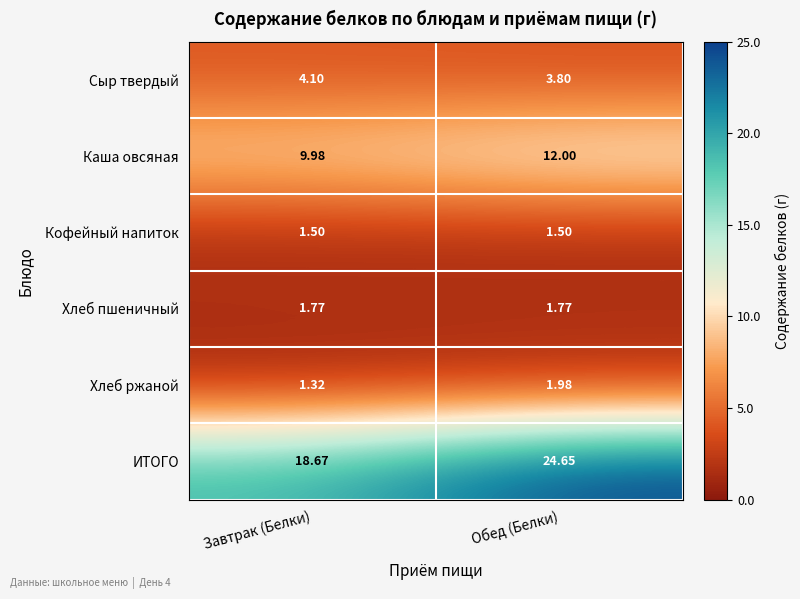

Which series has the largest range (max minus min)?

ИТОГО